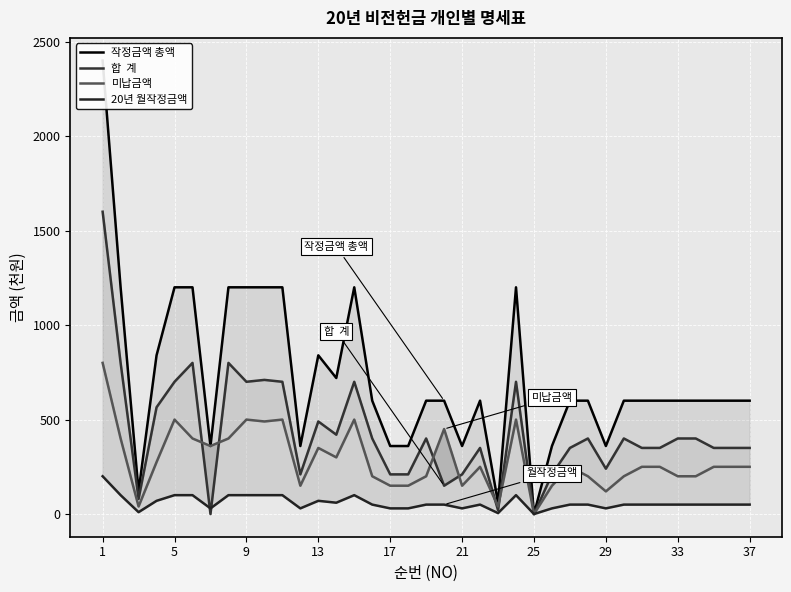

Is it true that 합  계 equals 570 at 35?

False